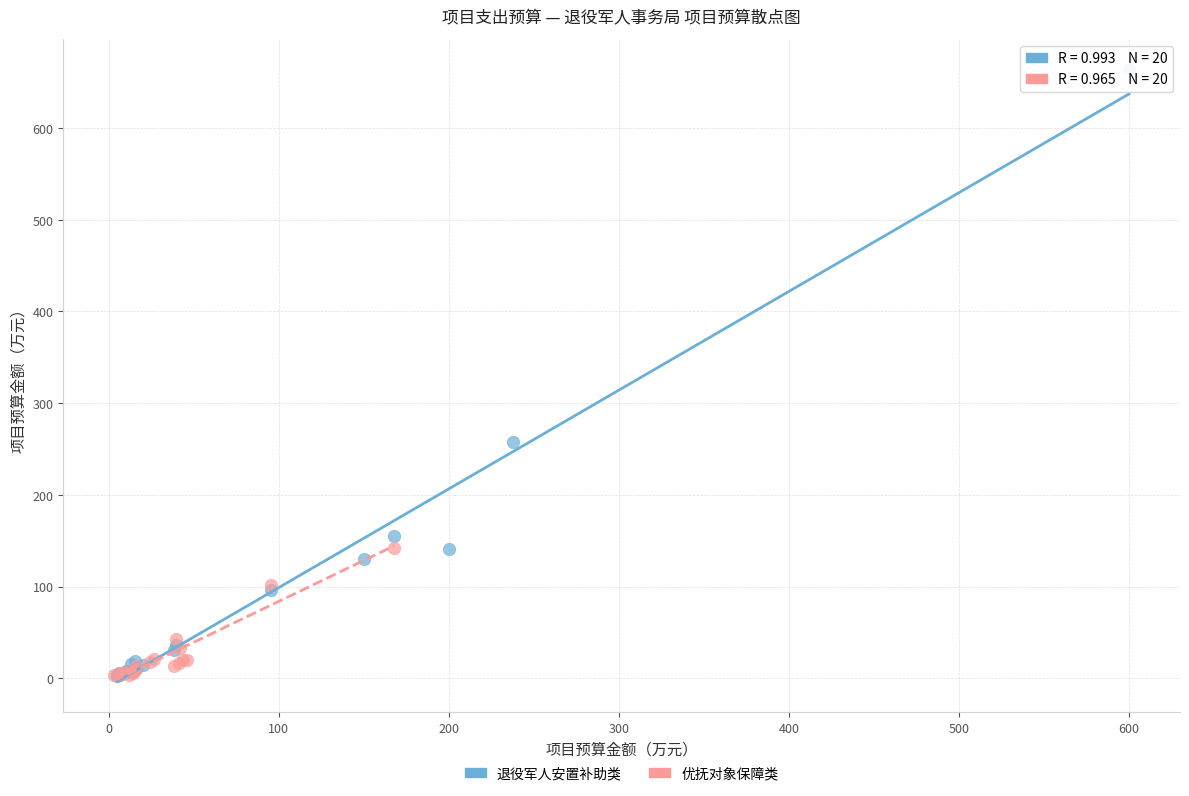

Which series contains the highest Y value?

退役军人安置补助类